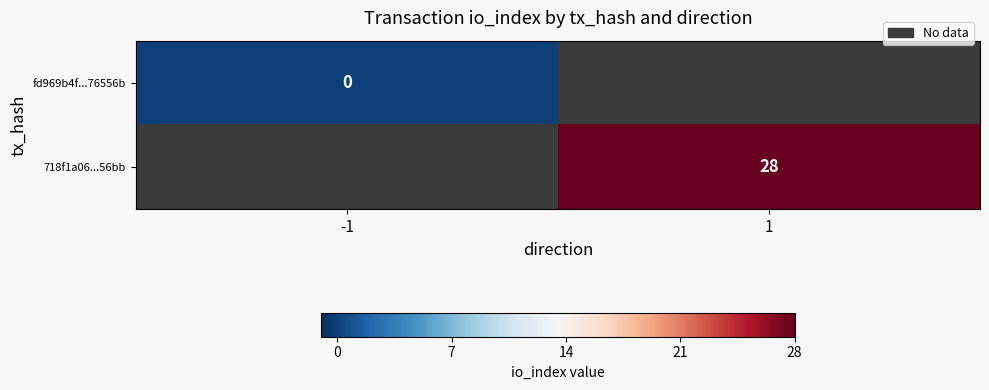

The 718f1a06...56bb series shows 45 at 1. True or false?

False